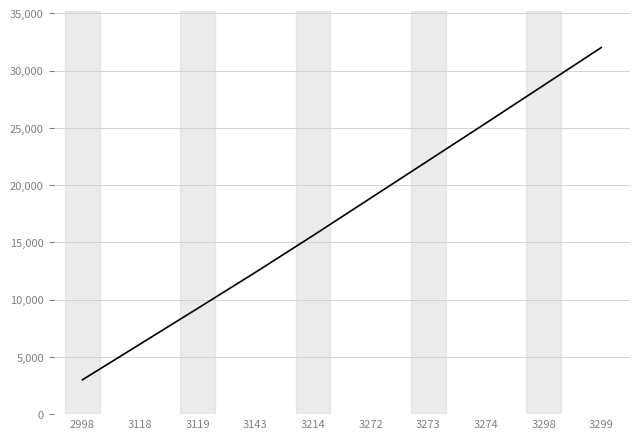

True or false: the data shows 13406 at 3274.

False